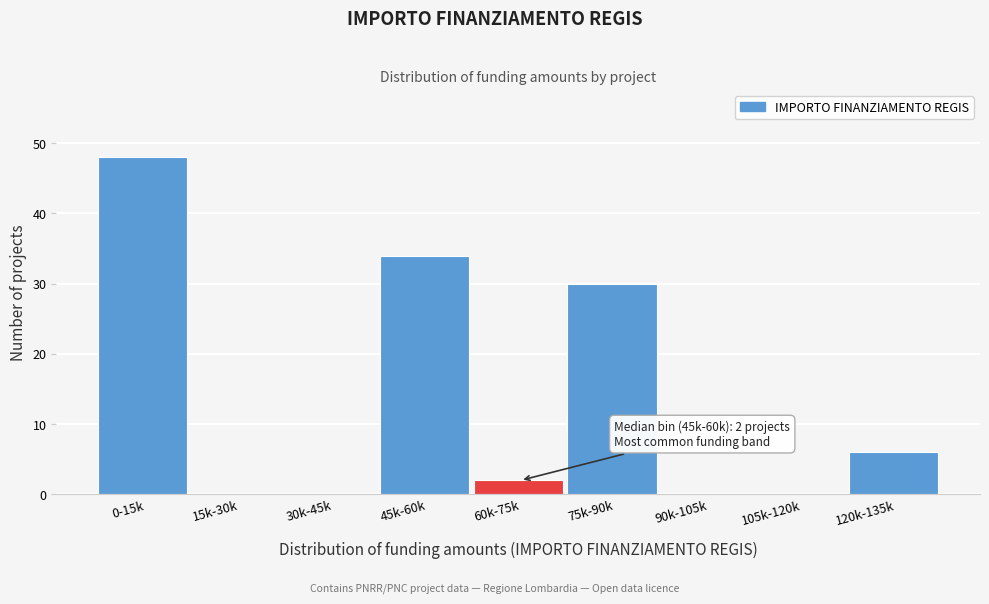

Reading left to right, what are all the values shown in this chart?

0-15k=48	15k-30k=0	30k-45k=0	45k-60k=34	60k-75k=2	75k-90k=30	90k-105k=0	105k-120k=0	120k-135k=6